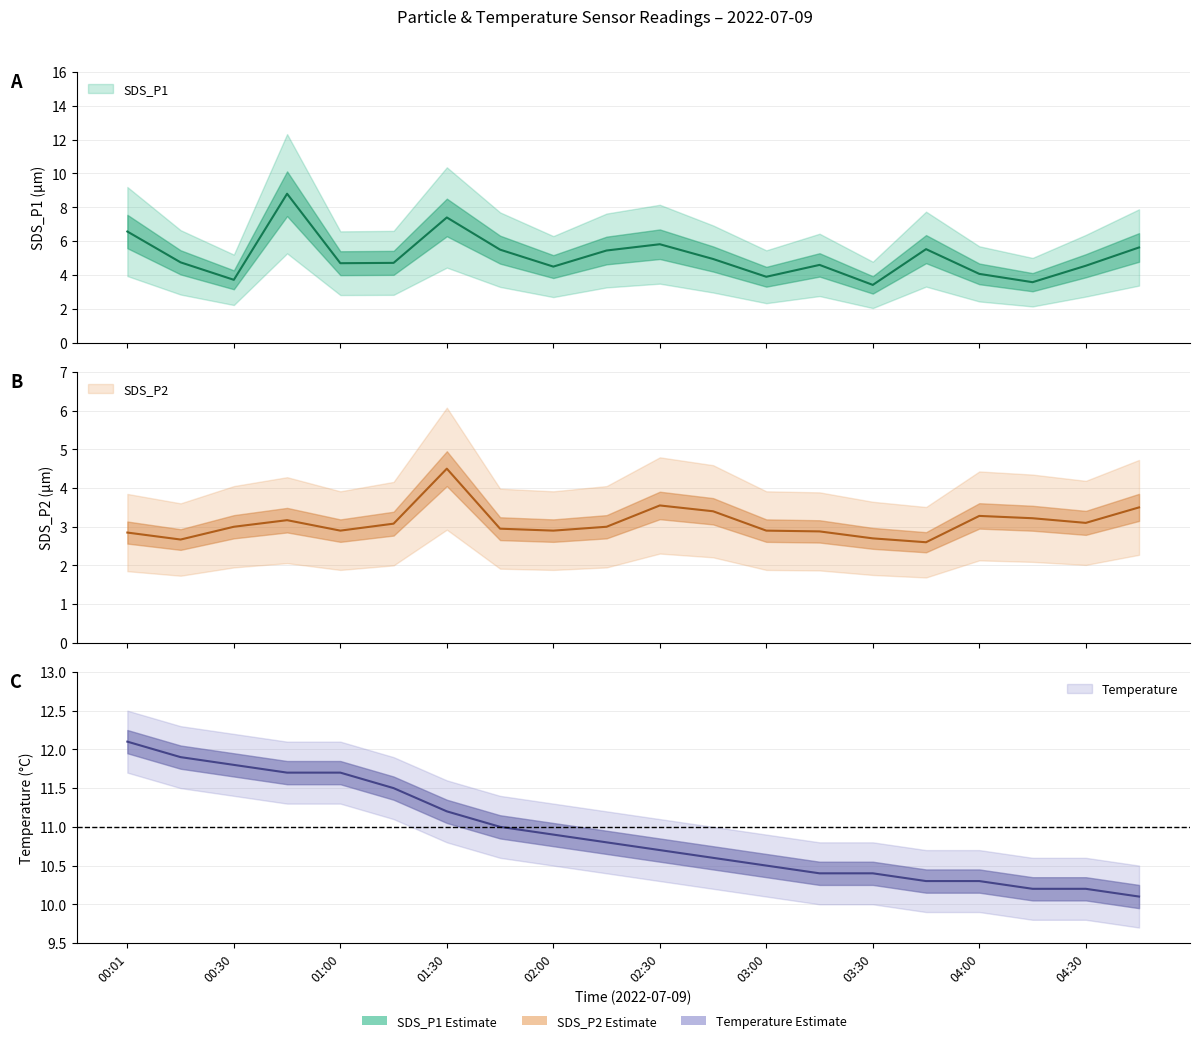

Reading right to left, list all the values displayed in this chart.

SDS_P1: 5.6	4.5	3.6	4.1	5.5	3.4	4.6	3.9	5.0	5.8	5.5	4.5	5.5	7.4	4.7	4.7	8.8	3.7	4.8	6.6
SDS_P2: 3.5	3.1	3.2	3.3	2.6	2.7	2.9	2.9	3.4	3.5	3.0	2.9	3.0	4.5	3.1	2.9	3.2	3.0	2.7	2.9
Temp: 10.1	10.2	10.2	10.3	10.3	10.4	10.4	10.5	10.6	10.7	10.8	10.9	11.0	11.2	11.5	11.7	11.7	11.8	11.9	12.1